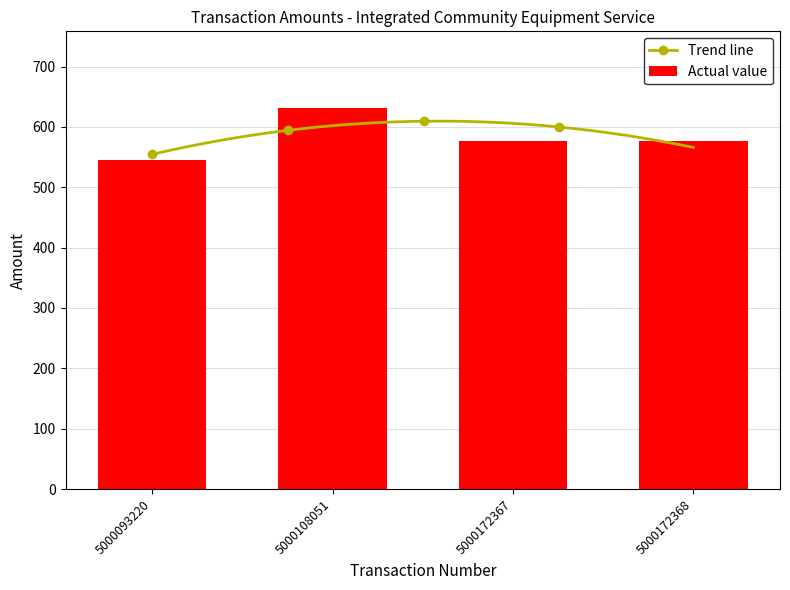

List the labels in order of value, largest first.

5000108051, 5000172367, 5000172368, 5000093220